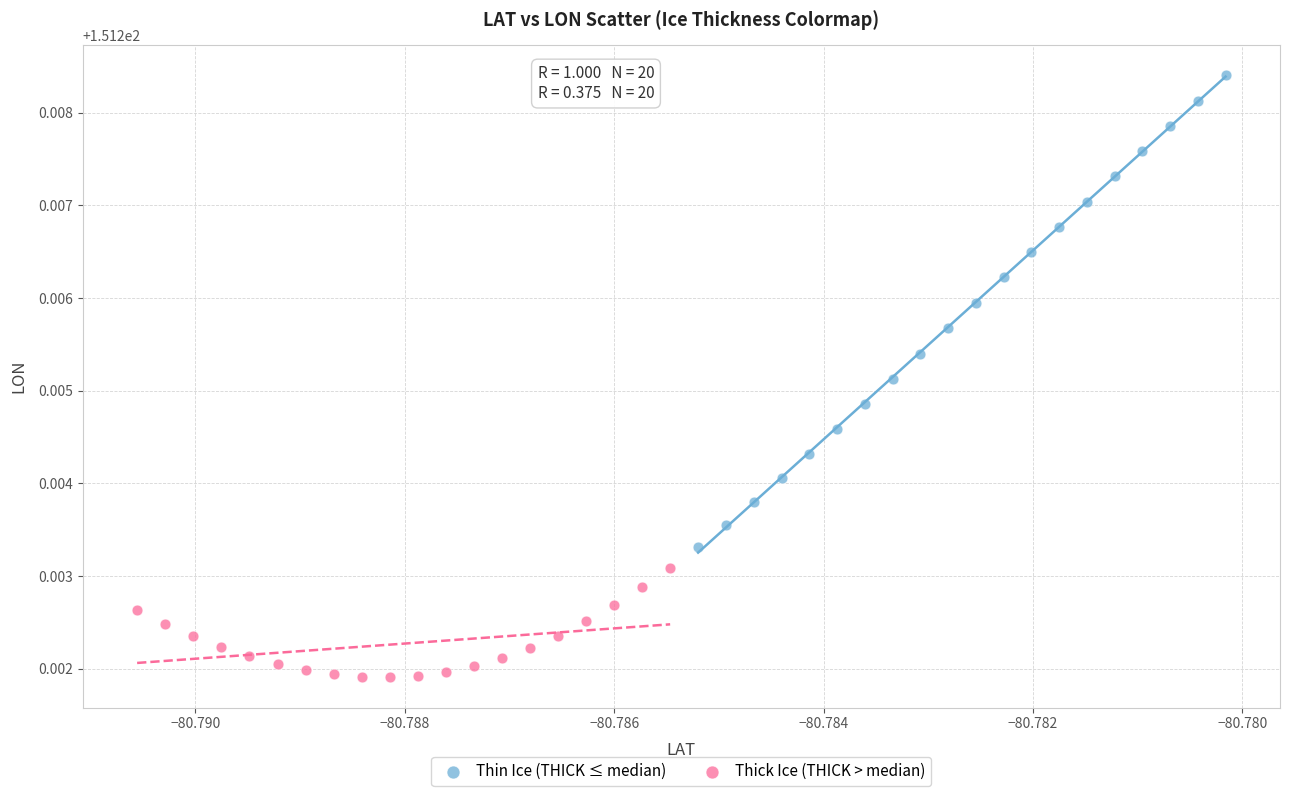

Which series contains the highest Y value?

Thin Ice (THICK ≤ median)